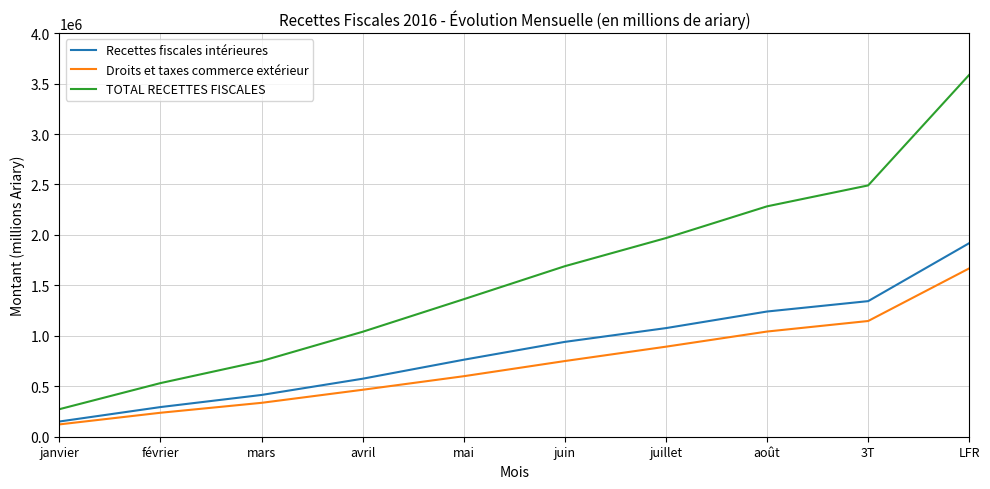

True or false: TOTAL RECETTES FISCALES and Recettes fiscales intérieures intersect in this chart.

False